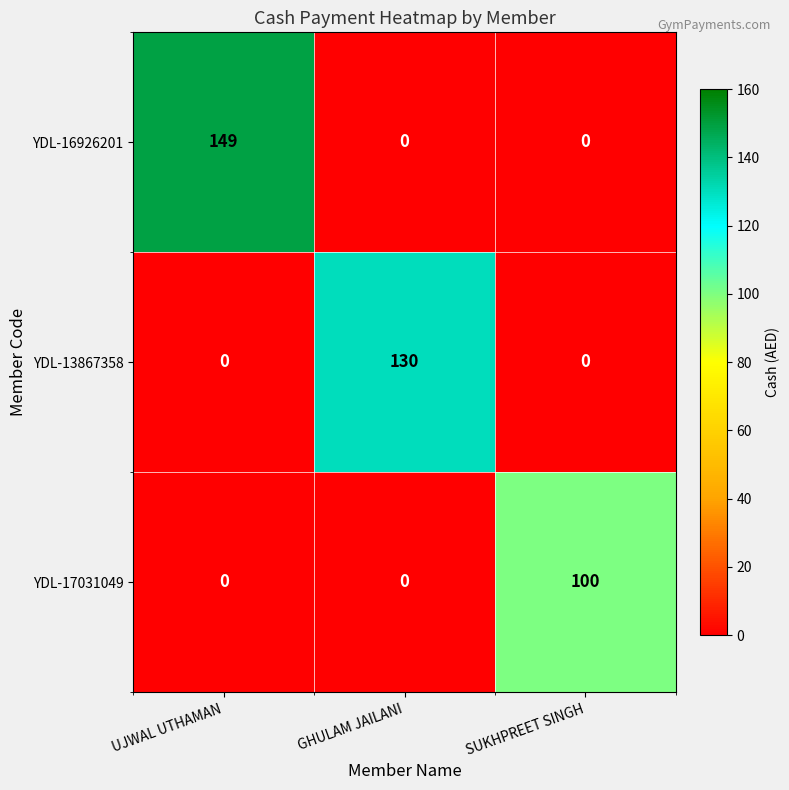

Which series has the largest range (max minus min)?

YDL-16926201